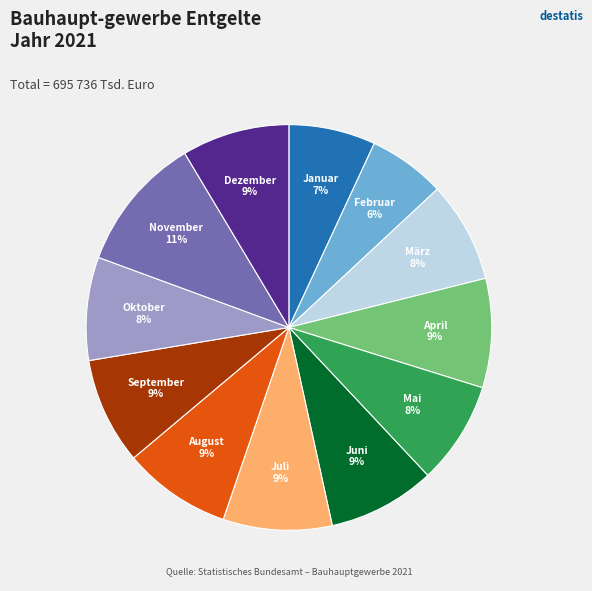

Is there any slice that represents more than half of the pie?

No